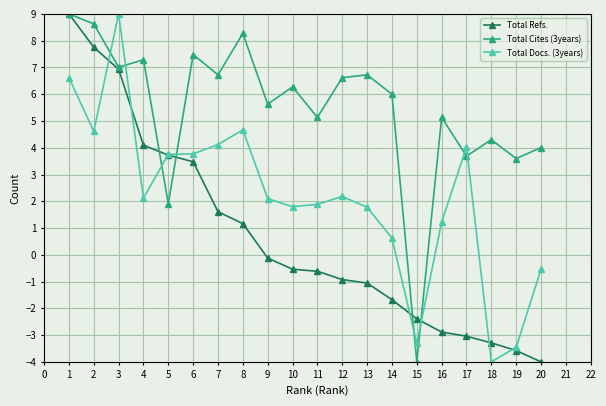

What is the maximum value for Total Refs.?

9.0